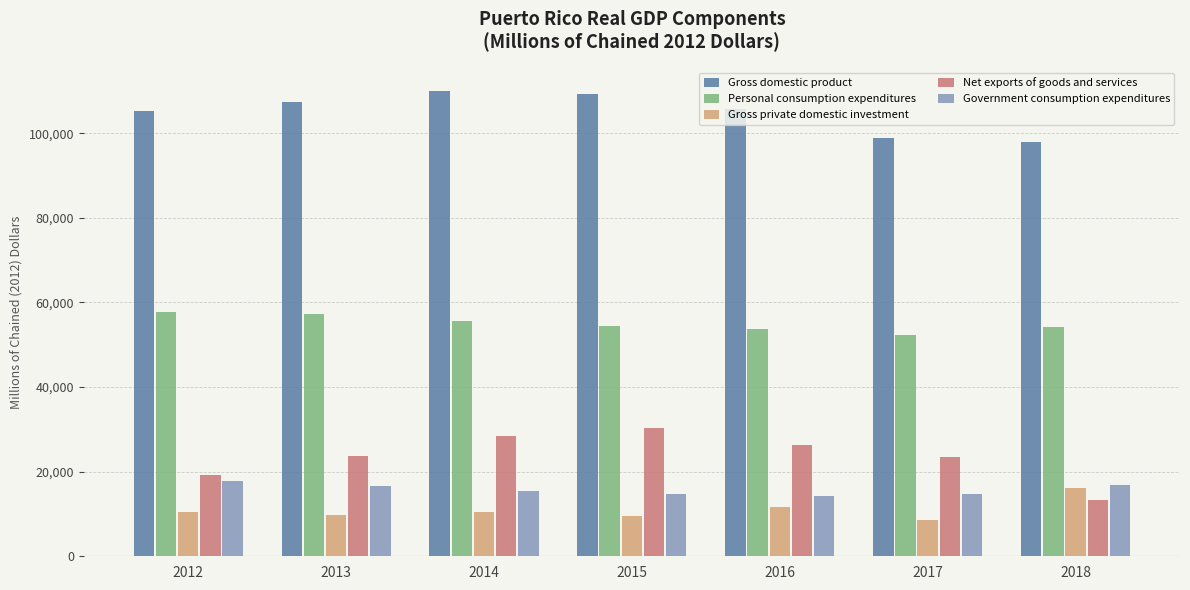

The value of Gross domestic product at 2012 is 148749. True or false?

False